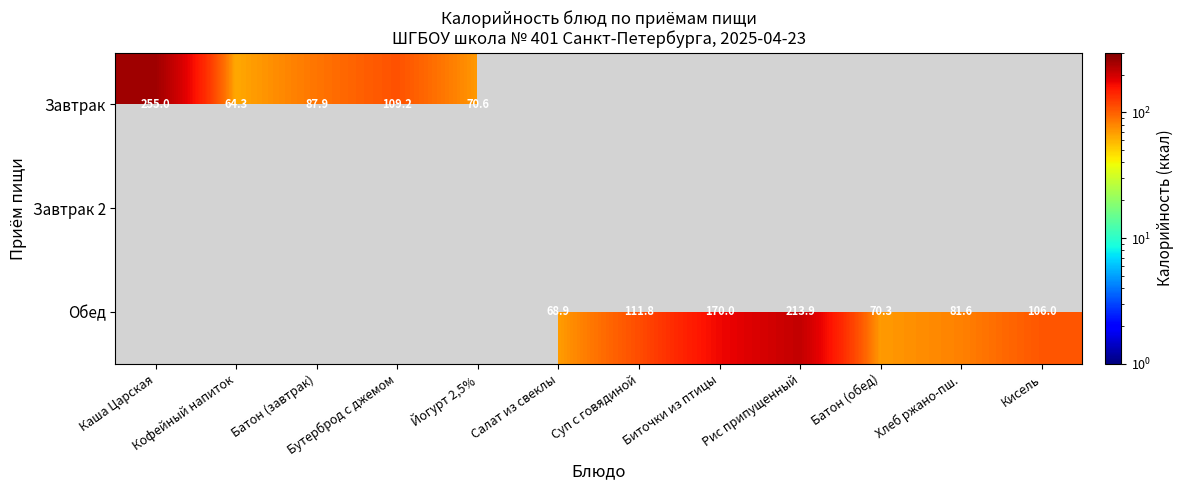

What is the difference between the Завтрак values at Бутерброд с джемом and Каша Царская?

145.8